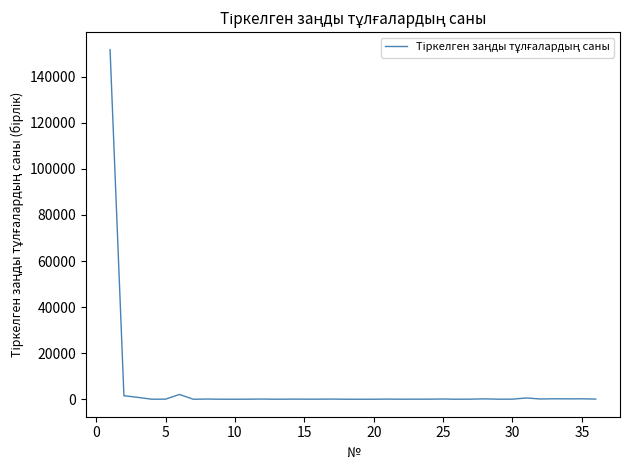

What is the difference between the second highest and second lowest values?

2075